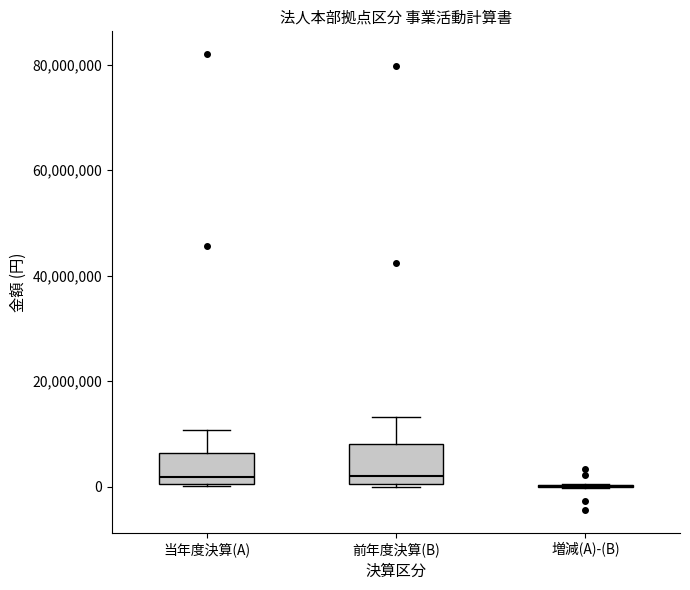

Reading left to right, transcribe this box plot: for each box, give where its median line is, the range the box spans, and where its two whiskers end, as read against the y-axis. The values are not printed on the chart, so give them approximately, as read against the axis.

当年度決算(A): median 2000000, box 0 to 6000000, whiskers 0 to 10000000
前年度決算(B): median 2000000, box 0 to 8000000, whiskers 0 to 14000000
増減(A)-(B): box collapsed to a line at 0, whiskers 0 to 0